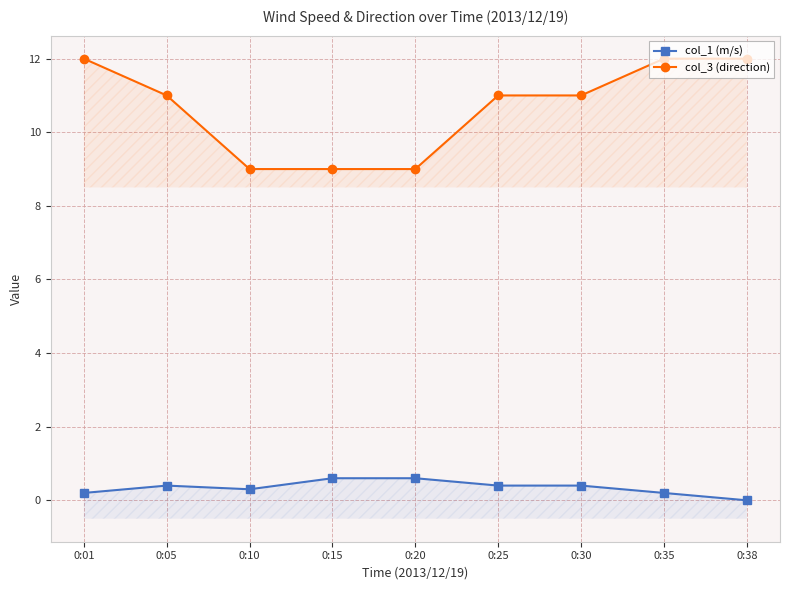

How many data points in col_3 (direction) are above 11?

3